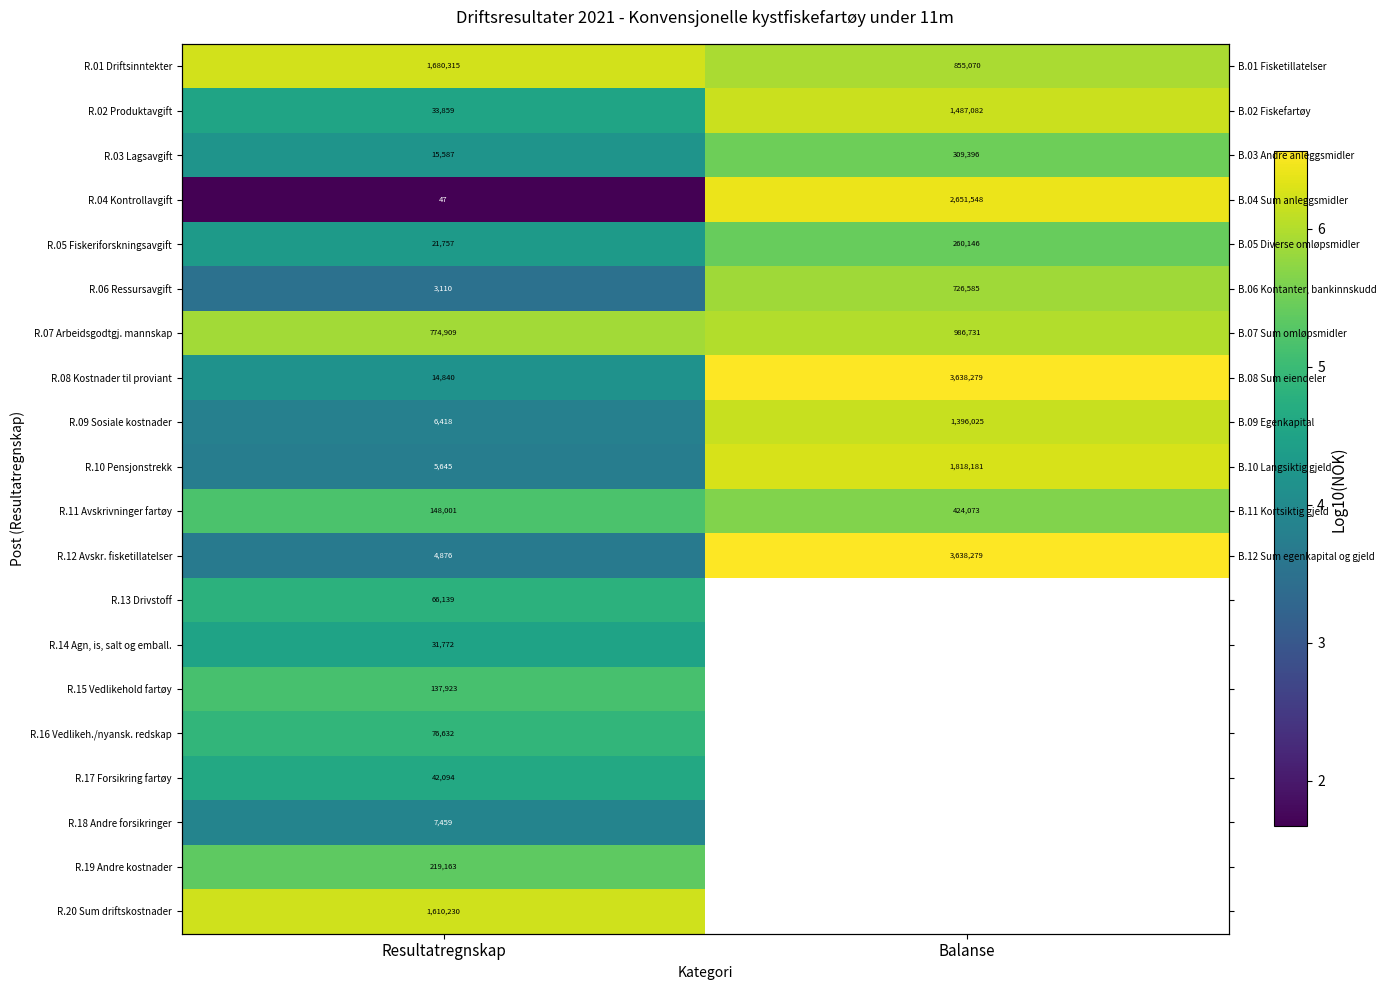

List the labels in order of R.08 Kostnader til proviant value, smallest first.

Resultatregnskap, Balanse